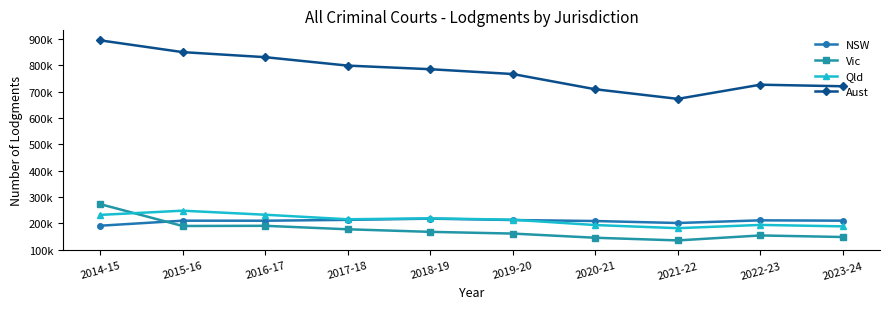

Does the chart display data point markers on the line(s)?

Yes